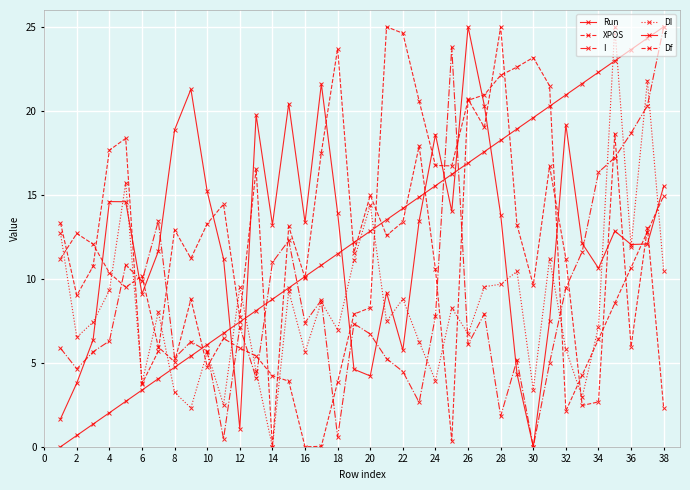

How many positive values does the I series have?

37